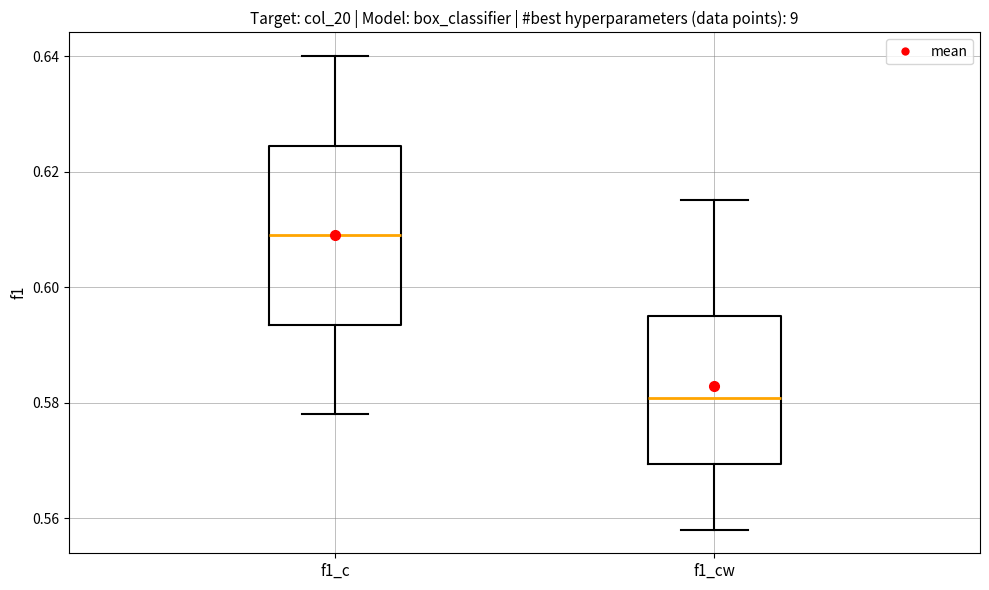

Comparing the boxes themselves (not the whiskers), which one is the tallest?

f1_c